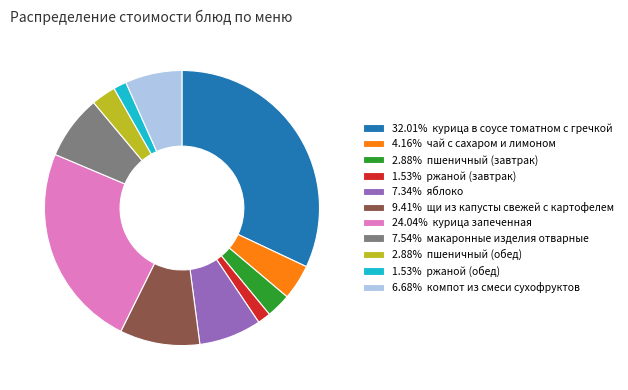

Does any single category account for the majority?

No